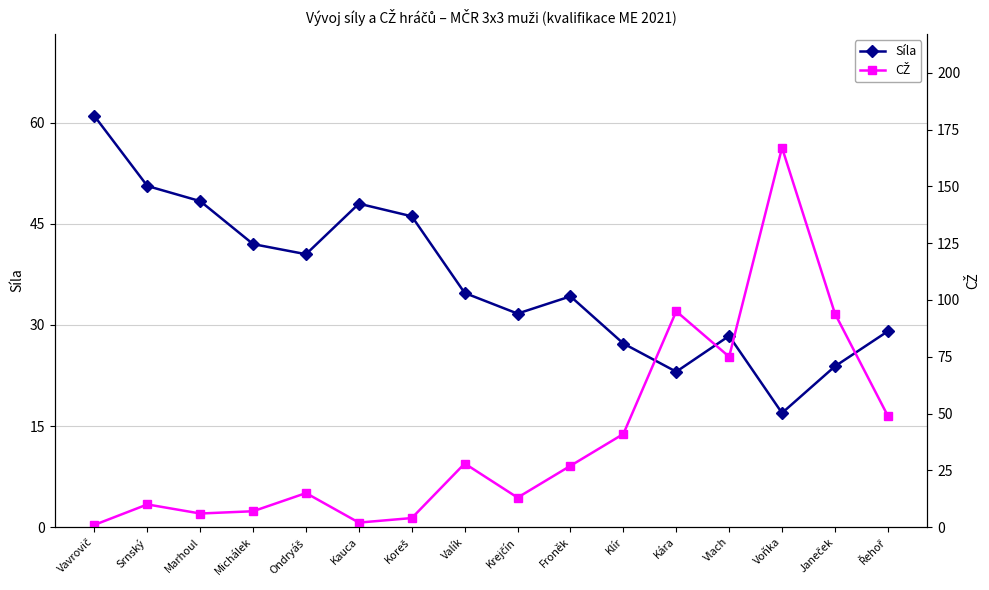

What position from the left is Ondryáš?

5